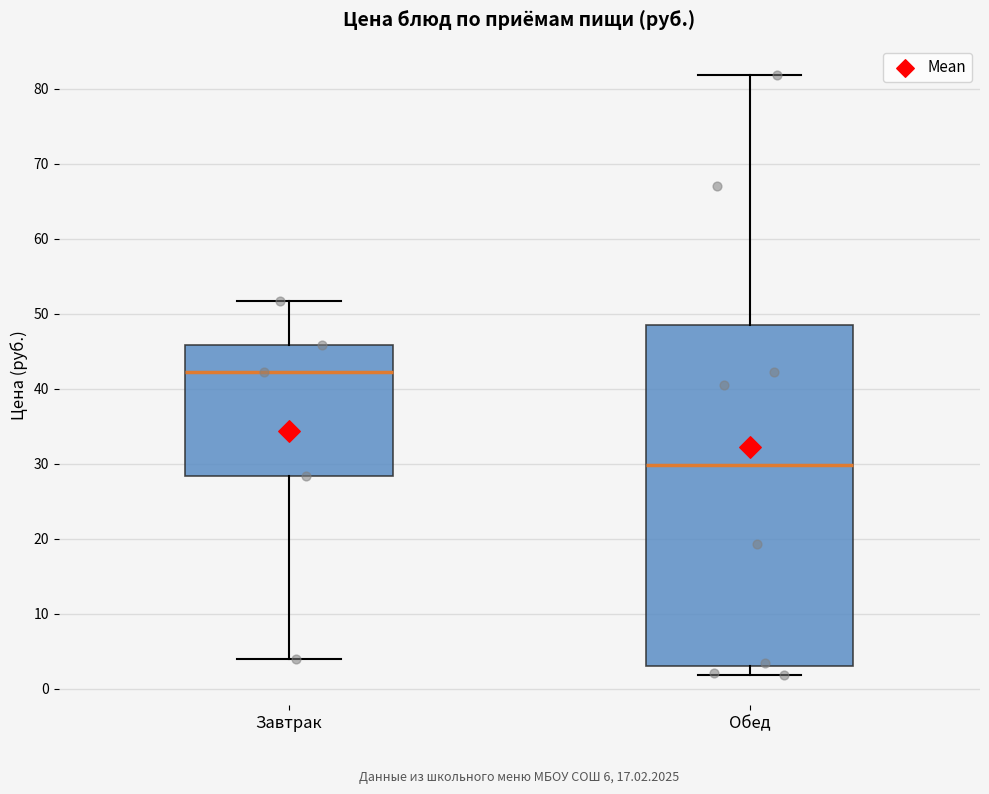

Comparing the boxes themselves (not the whiskers), which one is the tallest?

Обед